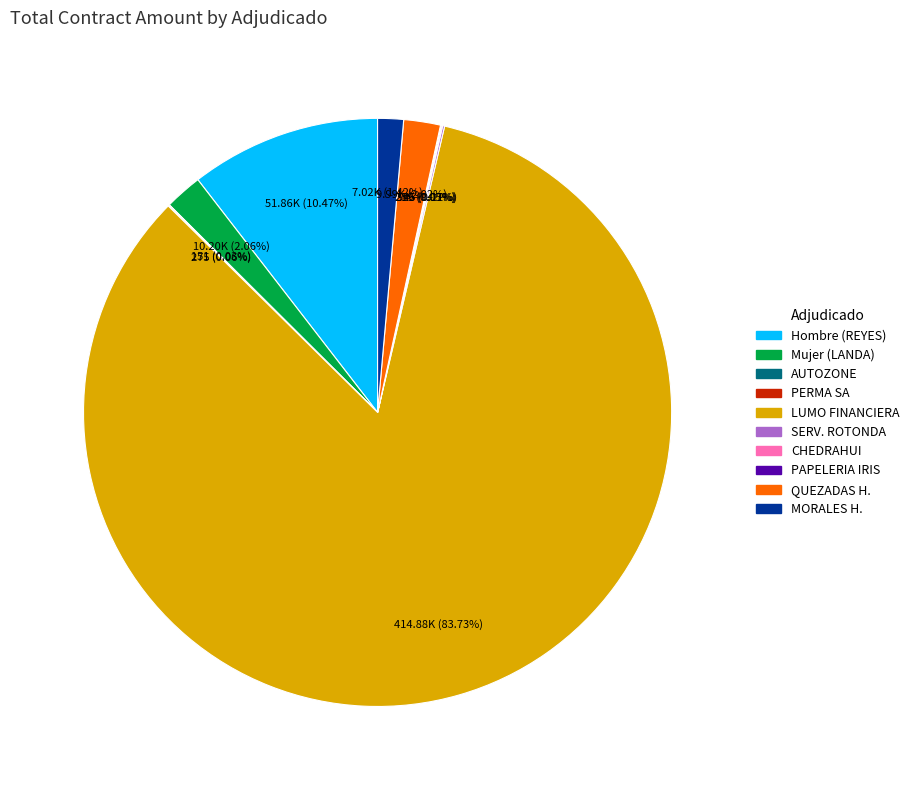

Is there any slice that represents more than half of the pie?

Yes